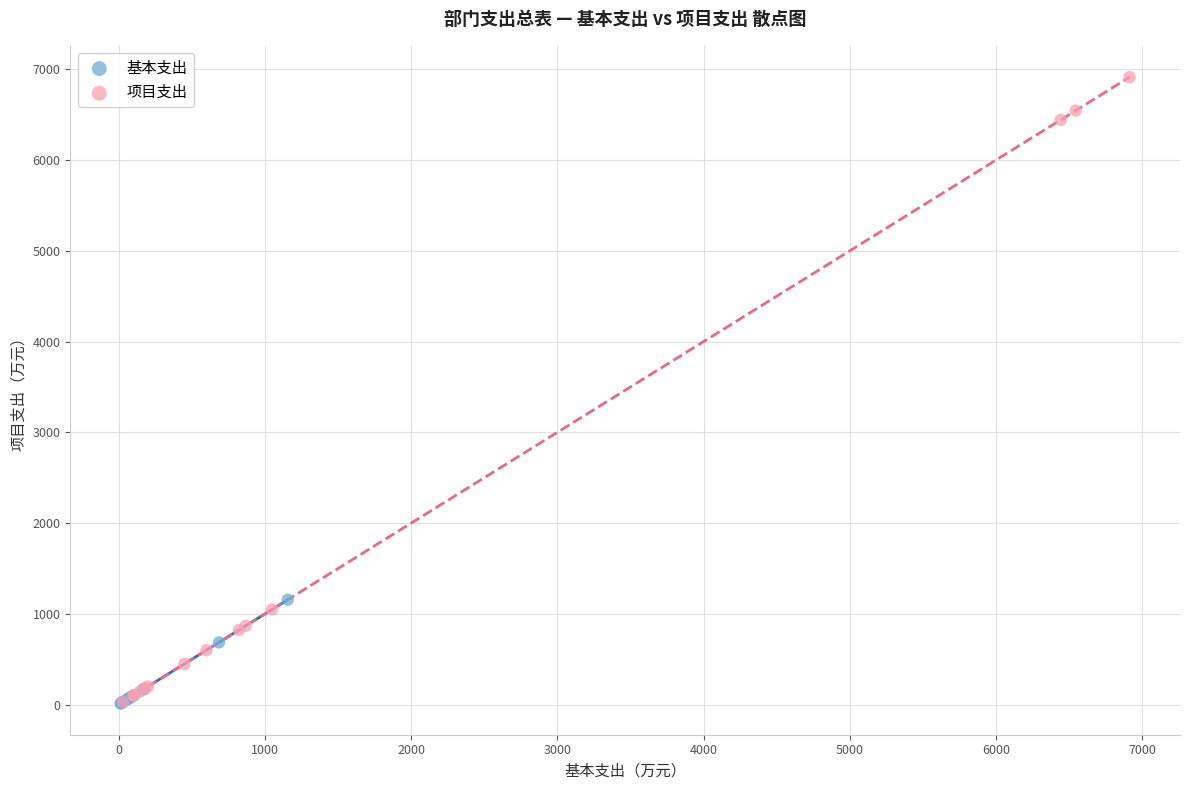

Which series has the widest spread of Y values?

项目支出